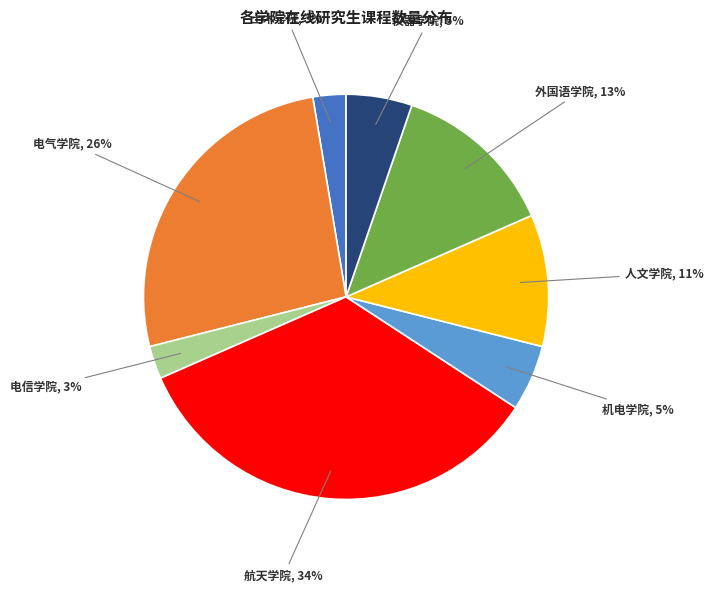

Is there a majority slice in this chart?

No